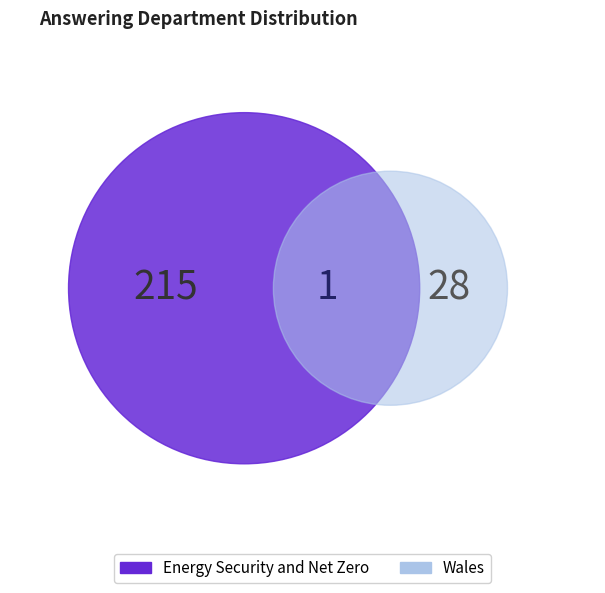

True or false: Wales accounts for 12% of the total.

True